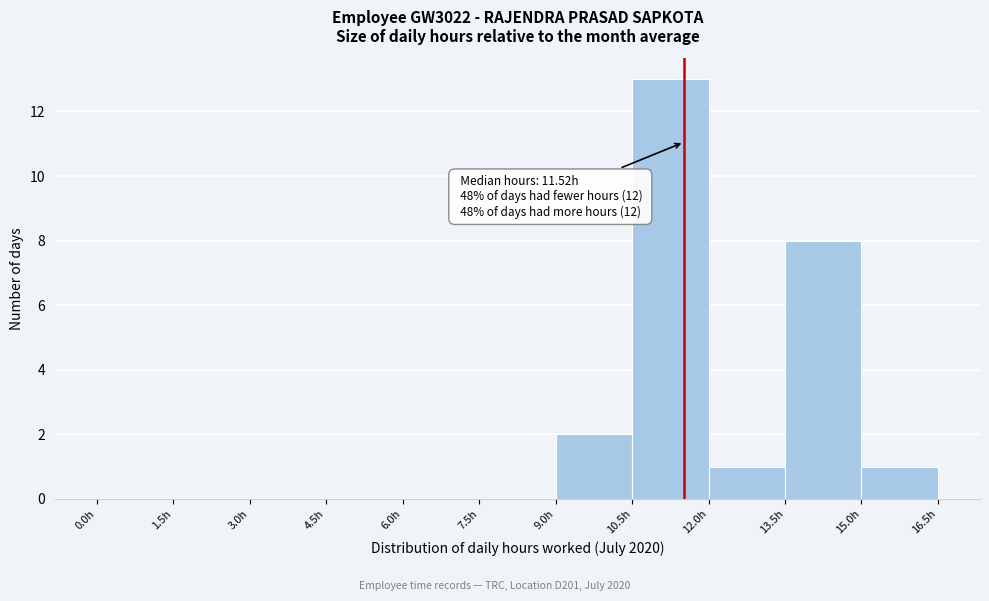

Which range on the x-axis has the tallest bar?

10.5 to 12.0